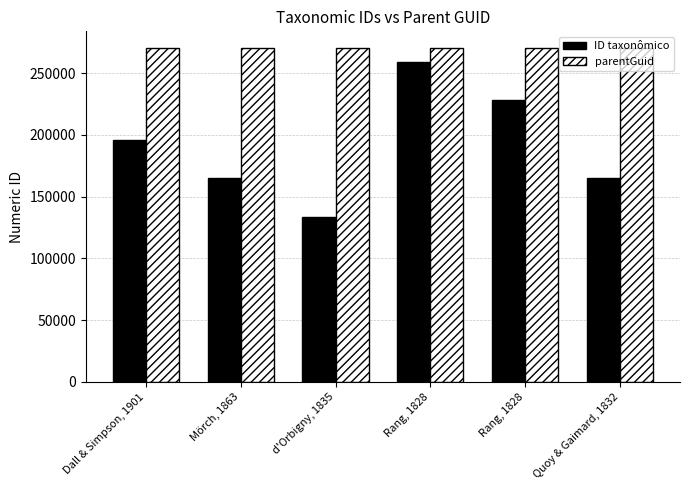

Count the number of categories in the chart.

6